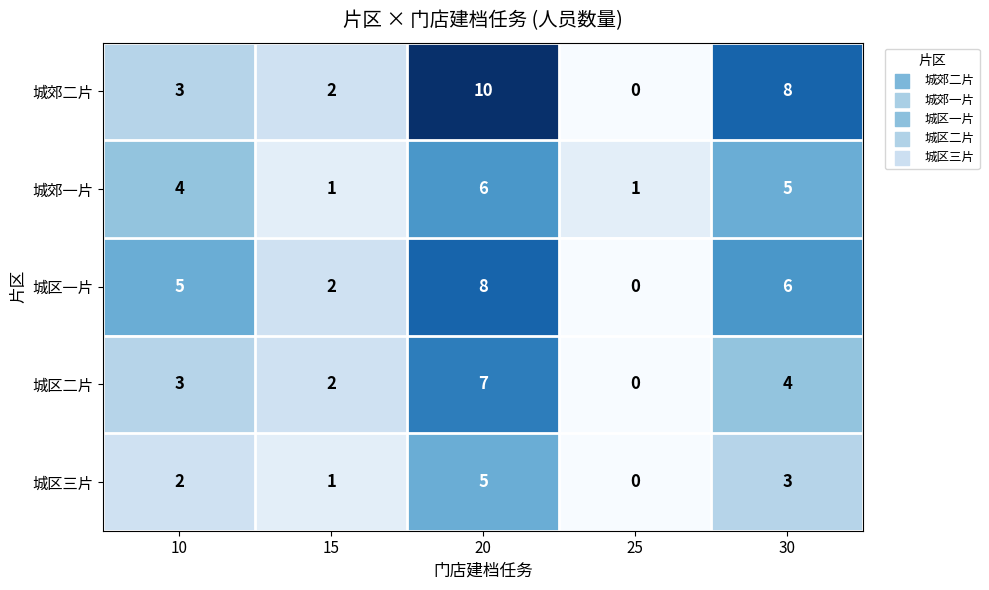

What is the total value across all series at 15?

8